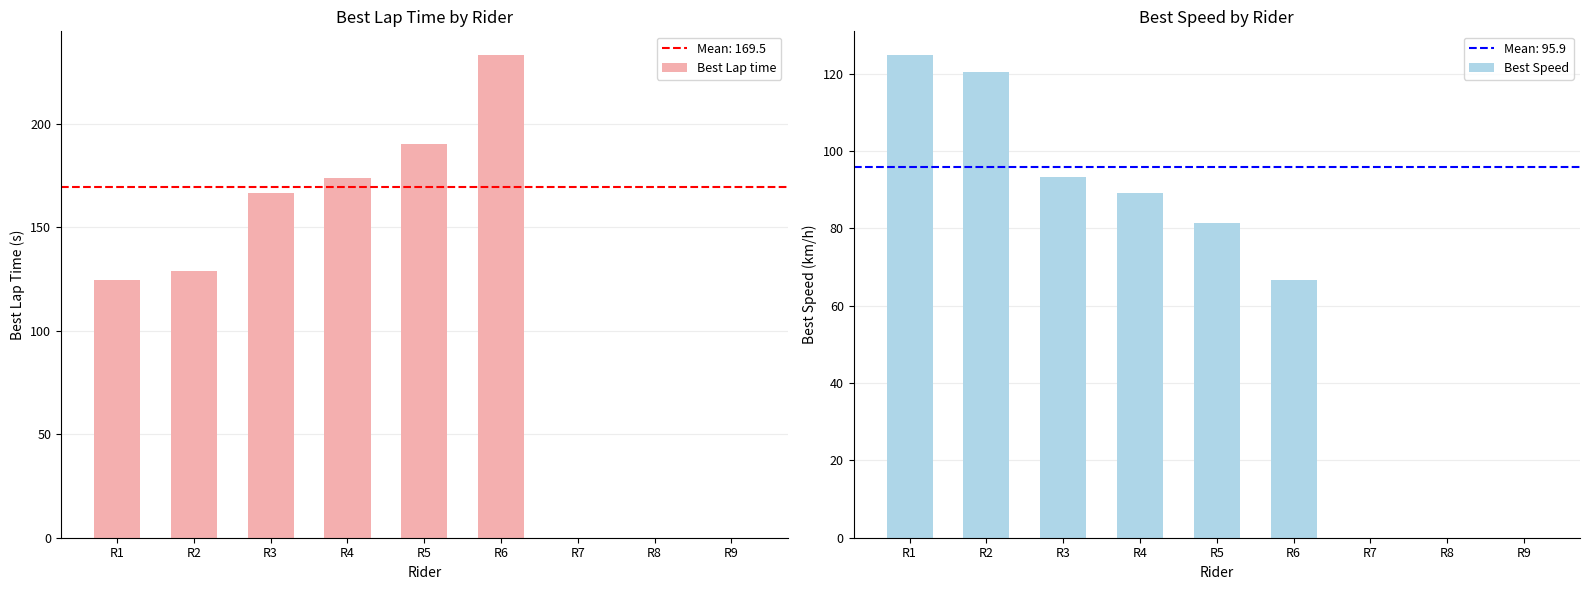

Reading left to right, list all the values displayed in this chart.

Best Lap time: R1=124.4	R2=128.8	R3=166.4	R4=173.8	R5=190.5	R6=233.1	R7=0.0	R8=0.0	R9=0.0
Best Speed: R1=124.7	R2=120.4	R3=93.2	R4=89.2	R5=81.4	R6=66.6	R7=0.0	R8=0.0	R9=0.0